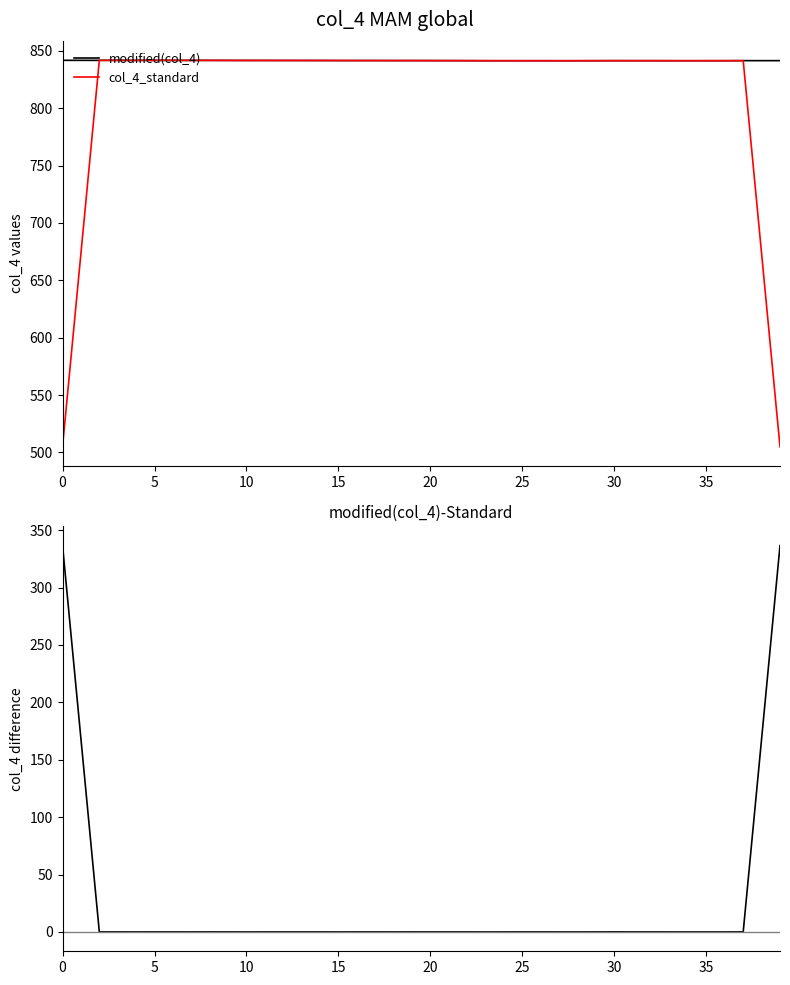

After their last crossing, which series has the higher values: modified(col_4) or col_4_standard?

modified(col_4)